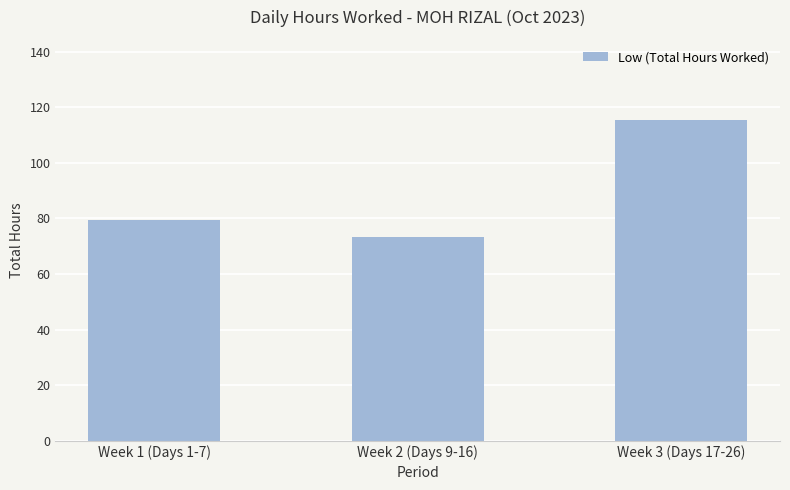

What position from the right is Week 3 (Days 17-26)?

1